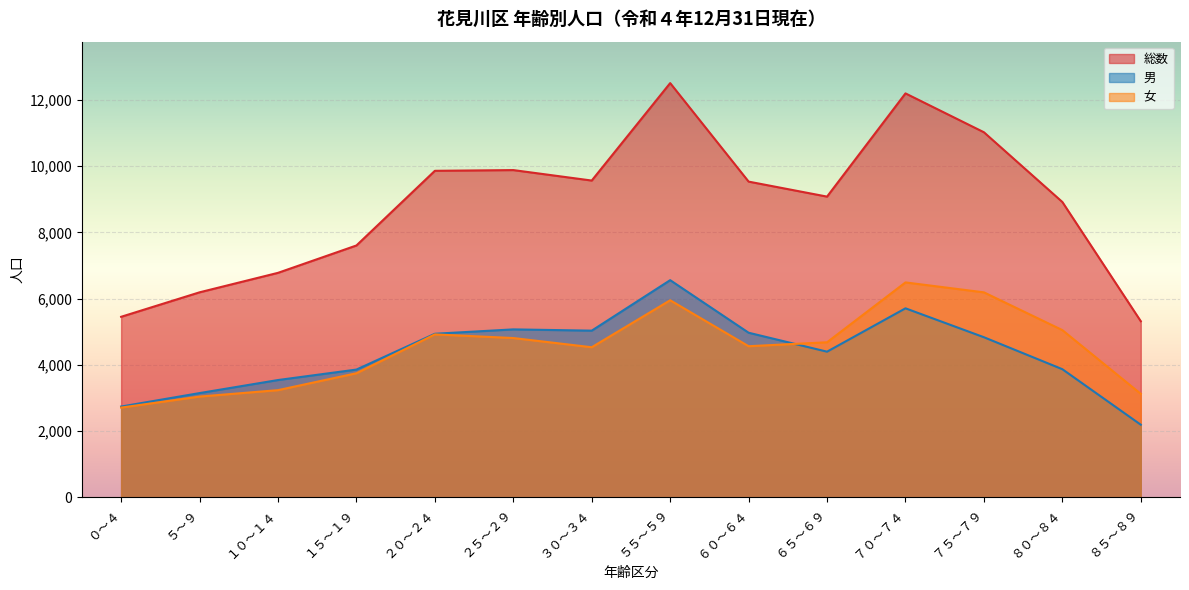

How many data points in 女 are less than 4681?

7